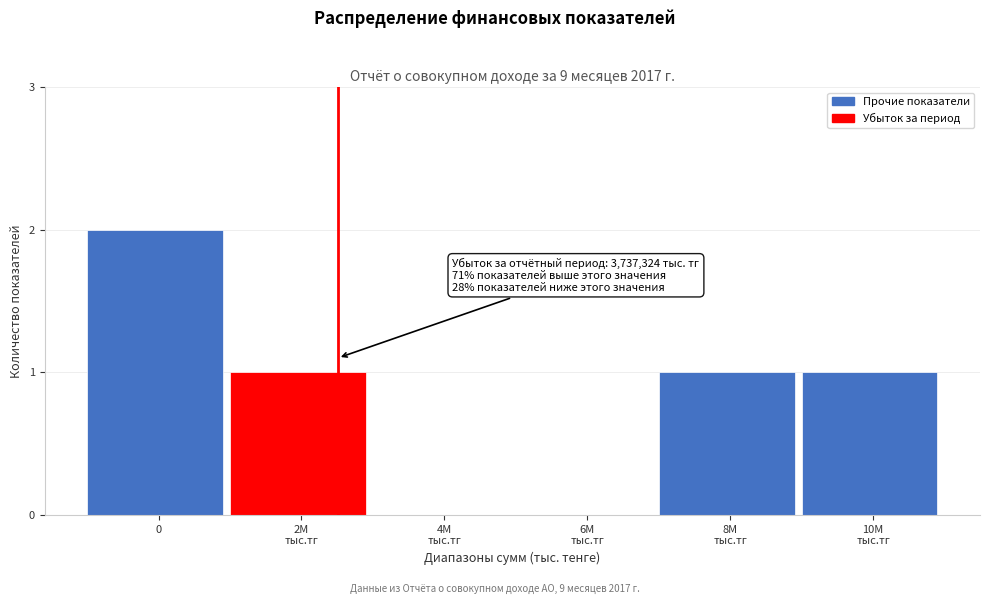

What is the sum of all values?

5